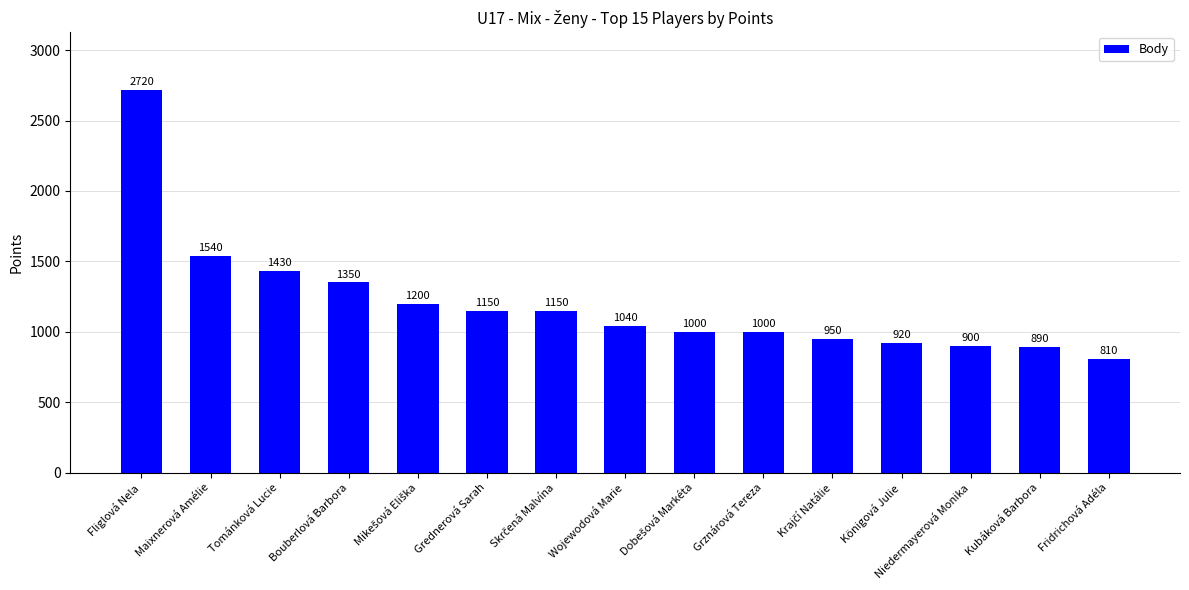

Reading left to right, list all the values displayed in this chart.

2720	1540	1430	1350	1200	1150	1150	1040	1000	1000	950	920	900	890	810